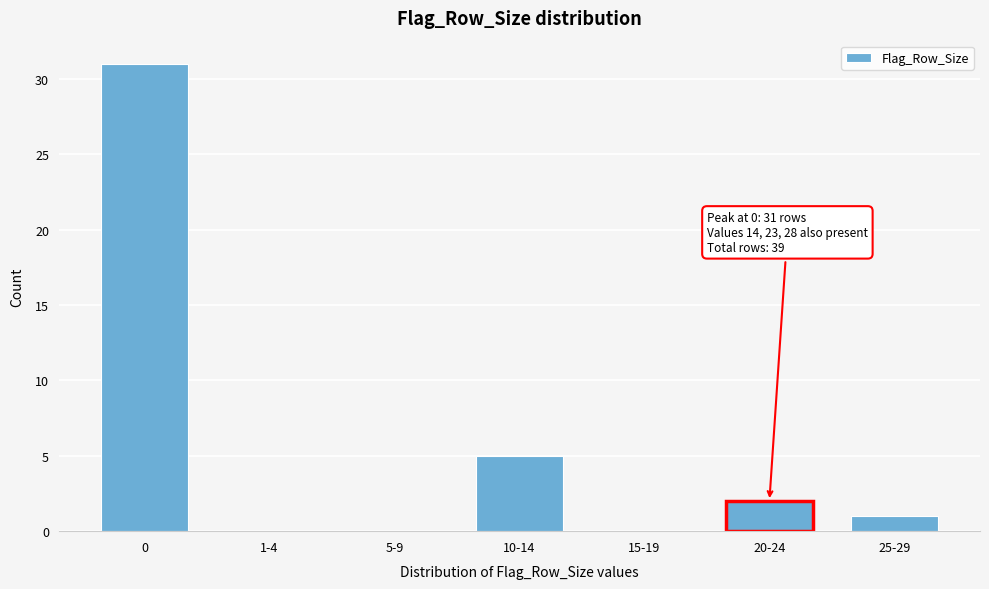

Reading left to right, transcribe all the data shown in this chart.

0=31	1-4=0	5-9=0	10-14=5	15-19=0	20-24=2	25-29=1